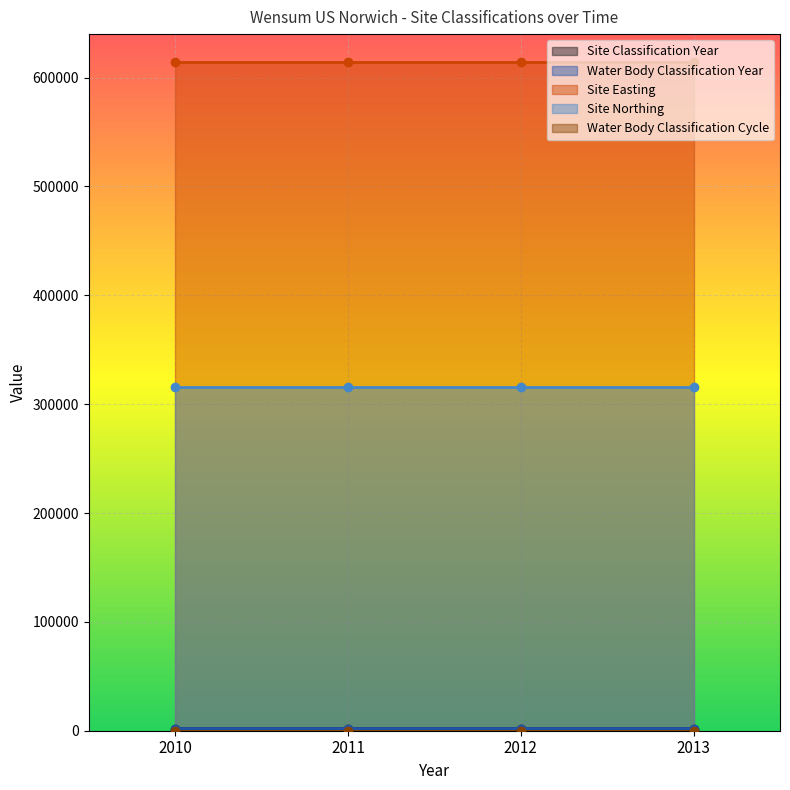

Which series has the largest total across all categories?

Site Easting